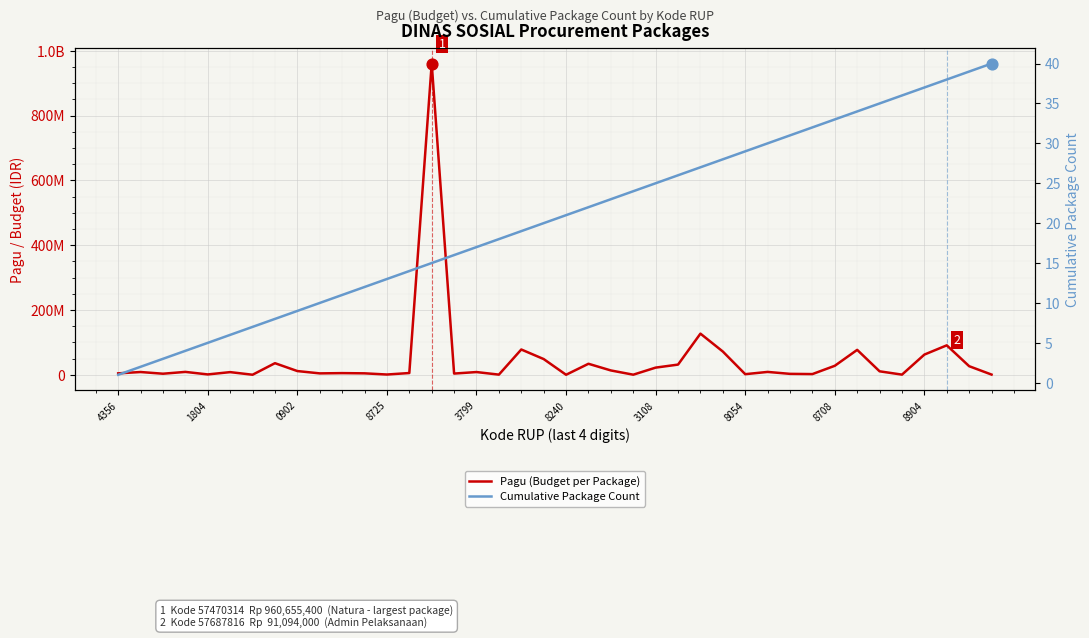

Which series reaches the maximum Y coordinate?

Pagu (Budget per Package)